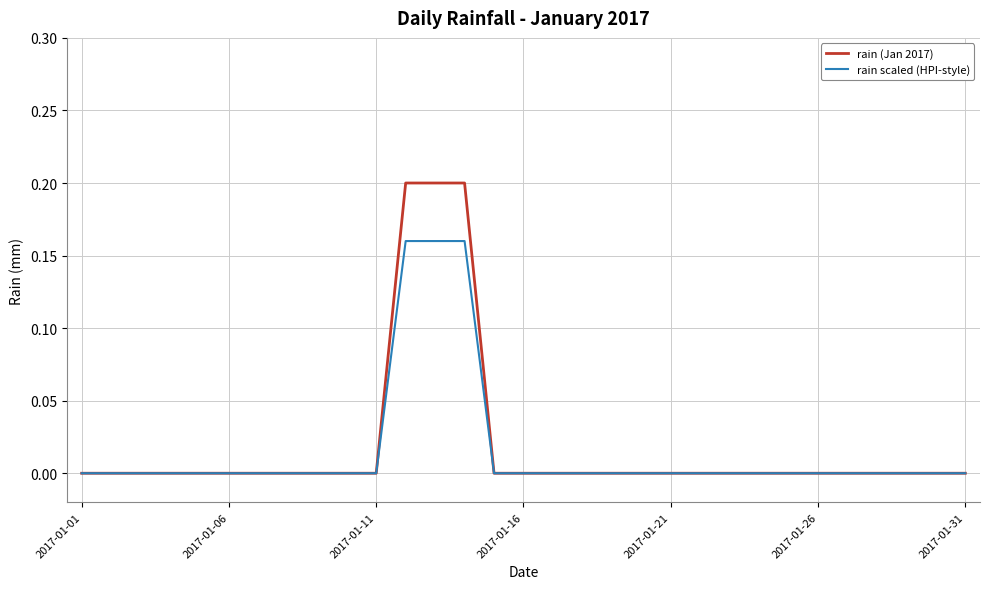

Rank the series by their maximum value, from lowest to highest.

rain scaled (HPI-style), rain (Jan 2017)